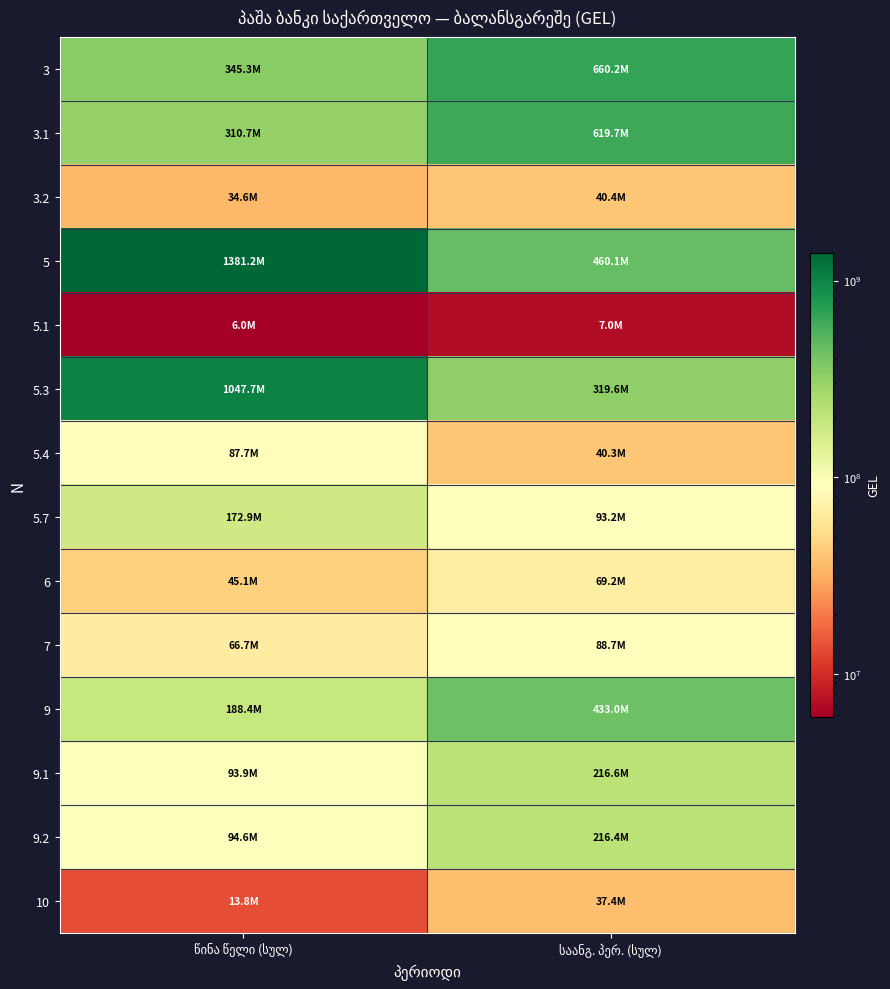

What is the difference between the 3.2 values at საანგ. პერ. (სულ) and წინა წელი (სულ)?

5831168.6